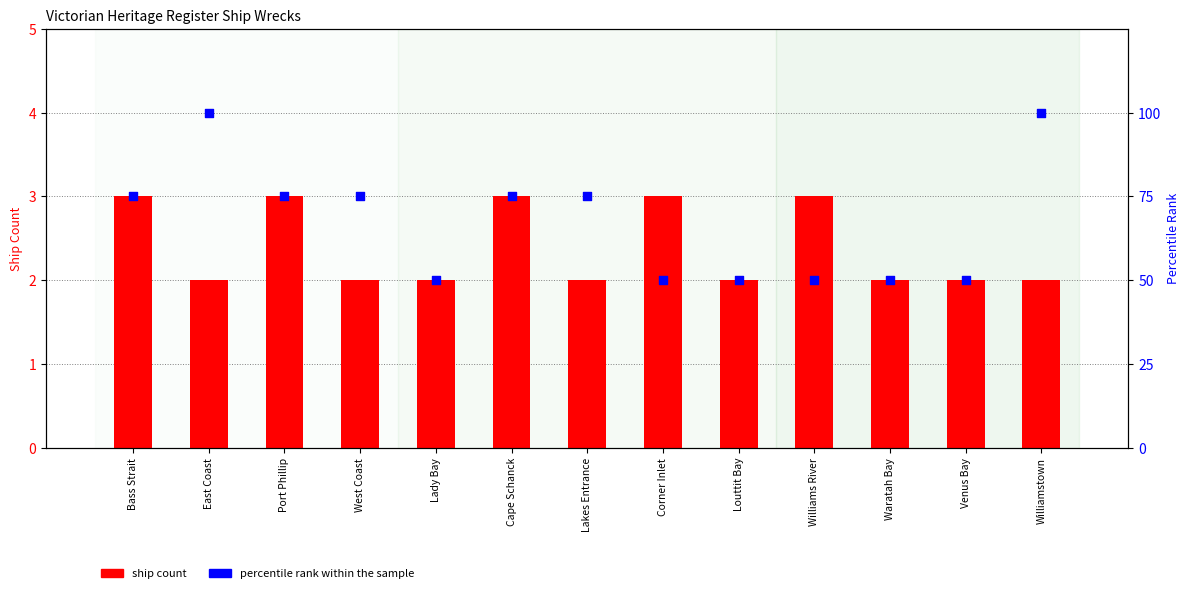

At which category is the sum across all series the highest?

East Coast